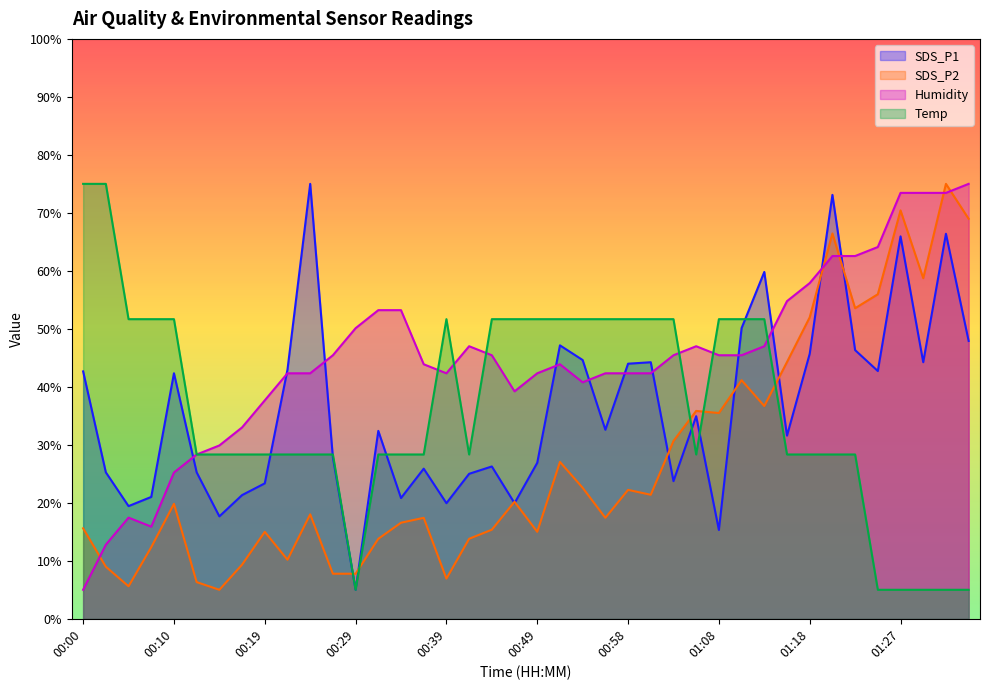

How many lines are shown in the chart?

4